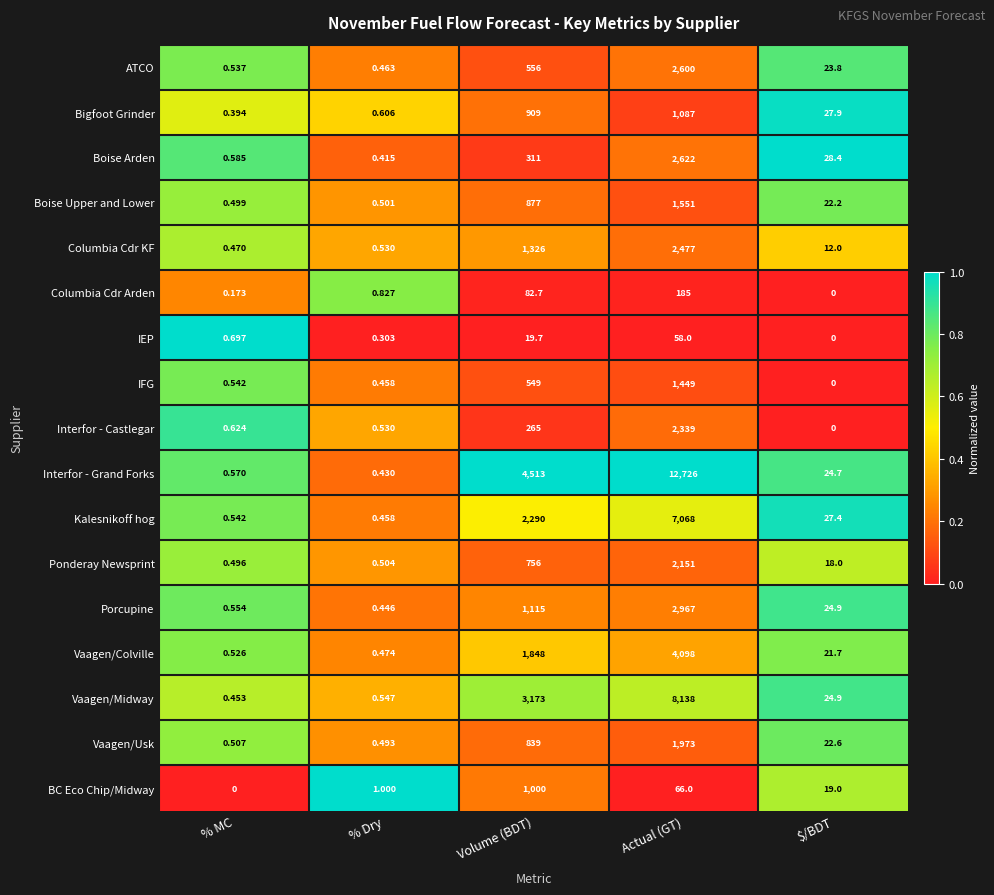

Is the value of Boise Upper and Lower at % Dry greater than the value of IEP at % Dry?

Yes